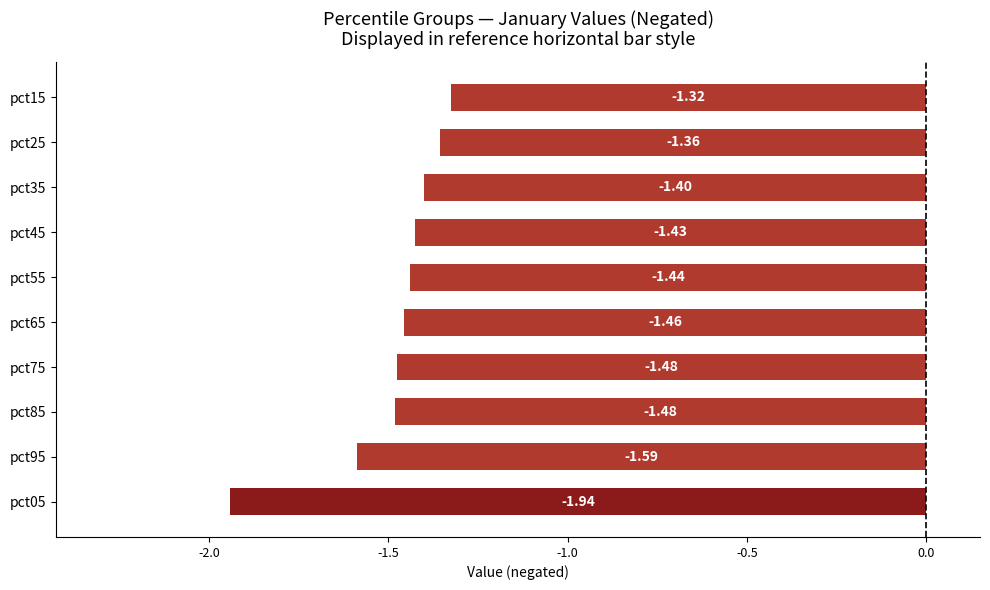

Between pct15 and pct95, which is larger?

pct15